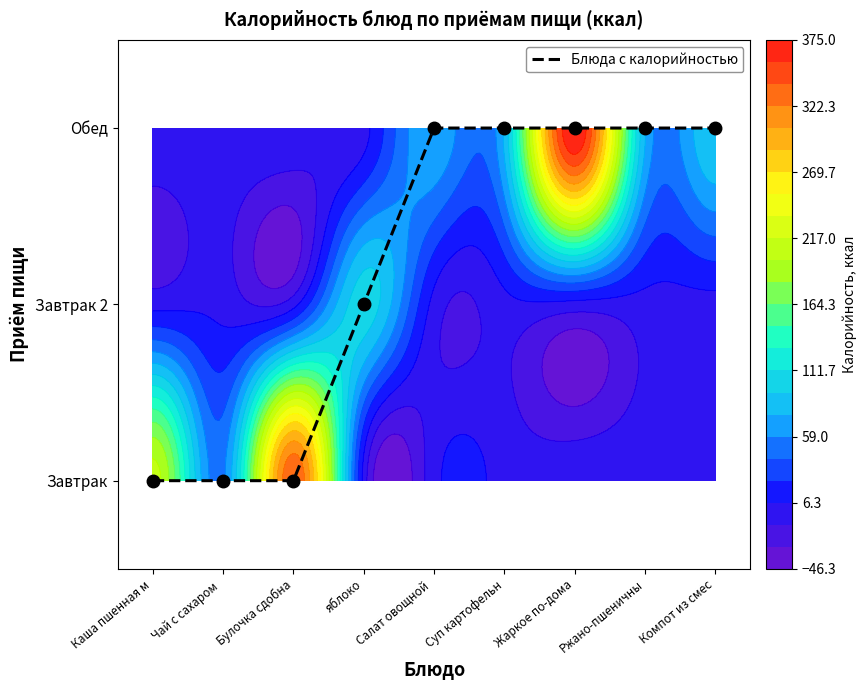

How many data points does each series have?

9